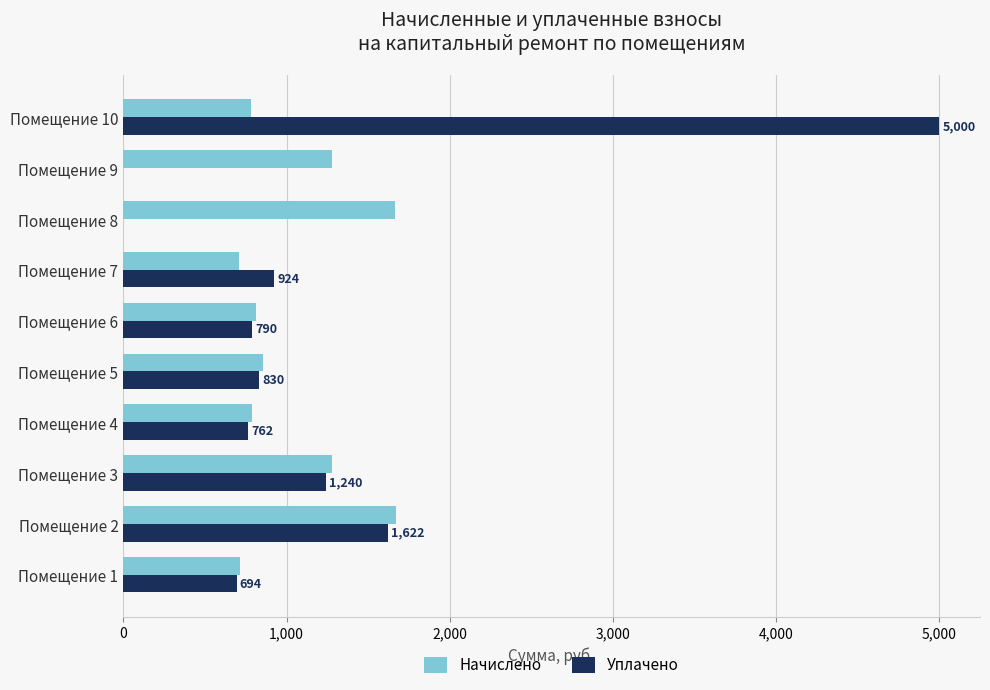

Where is Уплачено nearest to the value 2500?

Помещение 2